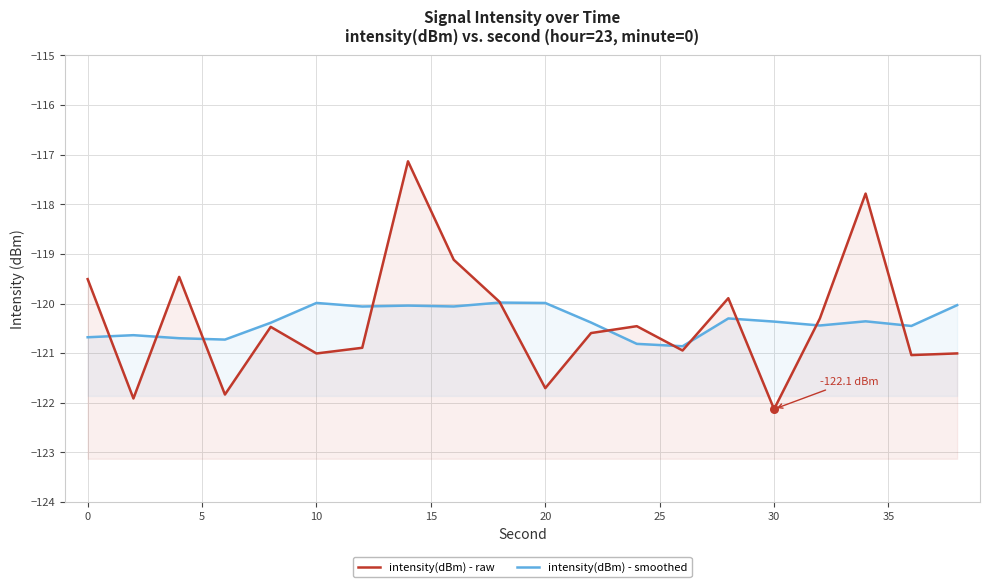

At how many categories does at least one series exceed -121?

20